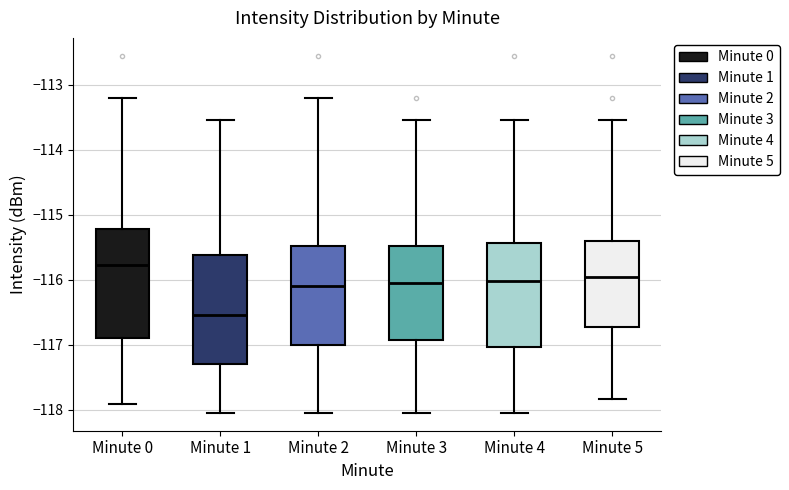

Reading left to right, read every box against the y-axis: the position of its median line, the range the box covers, and the ends of its whiskers. The values are not printed on the chart, so give them approximately, as read against the axis.

Minute 0: median -115.8, box -116.9 to -115.2, whiskers -117.9 to -113.2
Minute 1: median -116.5, box -117.3 to -115.6, whiskers -118.0 to -113.5
Minute 2: median -116.1, box -117.0 to -115.5, whiskers -118.0 to -113.2
Minute 3: median -116.1, box -116.9 to -115.5, whiskers -118.0 to -113.5
Minute 4: median -116.0, box -117.0 to -115.4, whiskers -118.0 to -113.5
Minute 5: median -116.0, box -116.7 to -115.4, whiskers -117.8 to -113.5